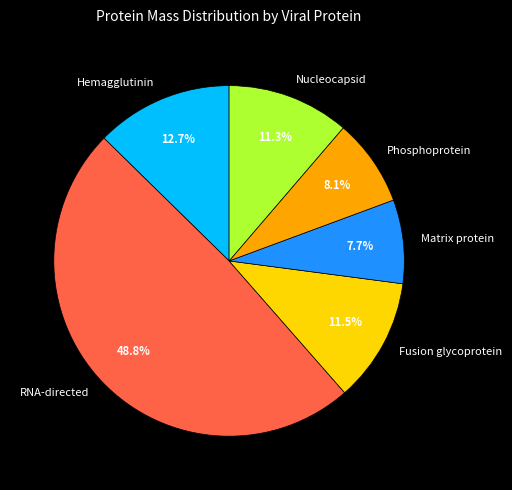

The Nucleocapsid slice represents 11% of the pie. True or false?

True